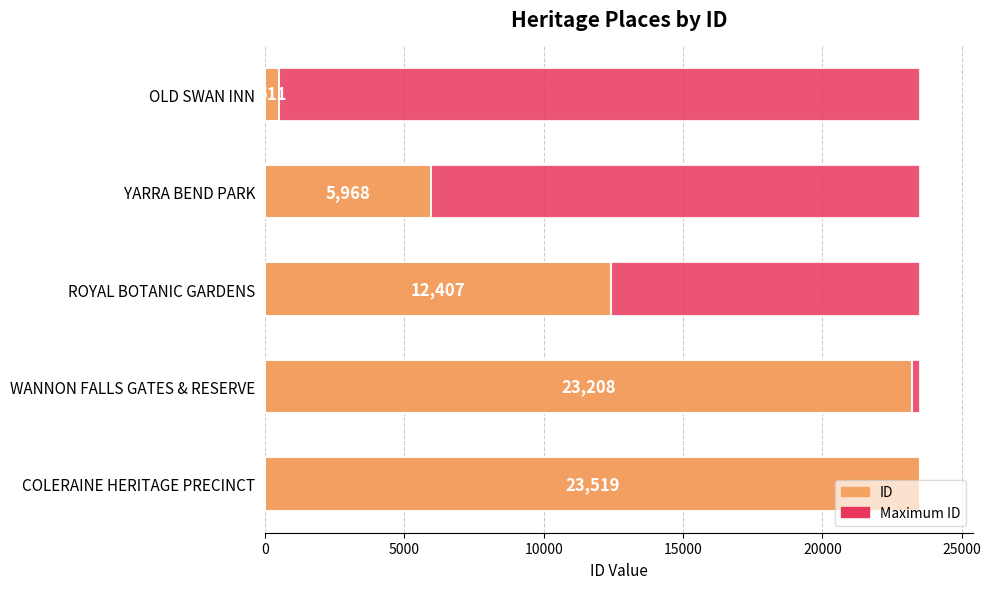

What value does the ID series have at WANNON FALLS GATES & RESERVE?

23208.0